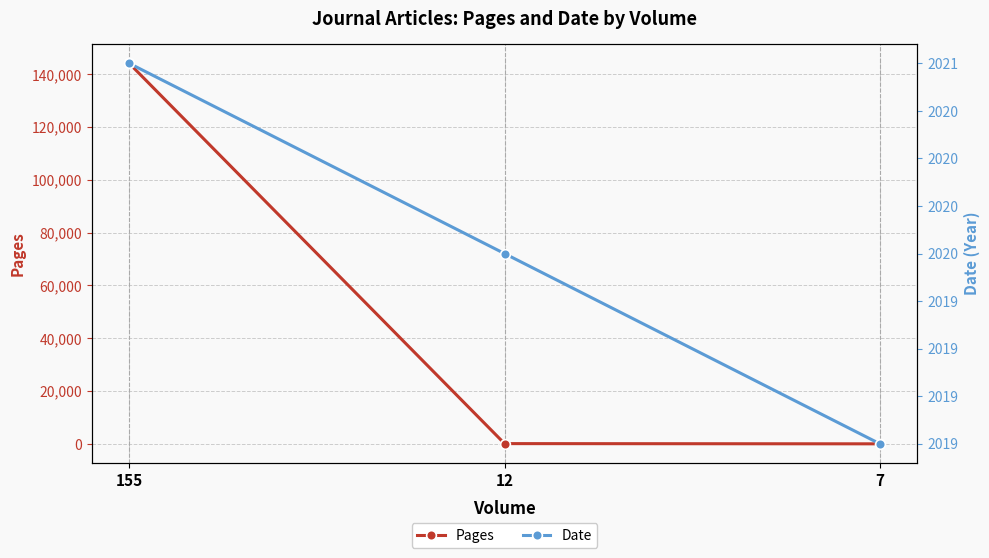

How many data points does each series have?

3